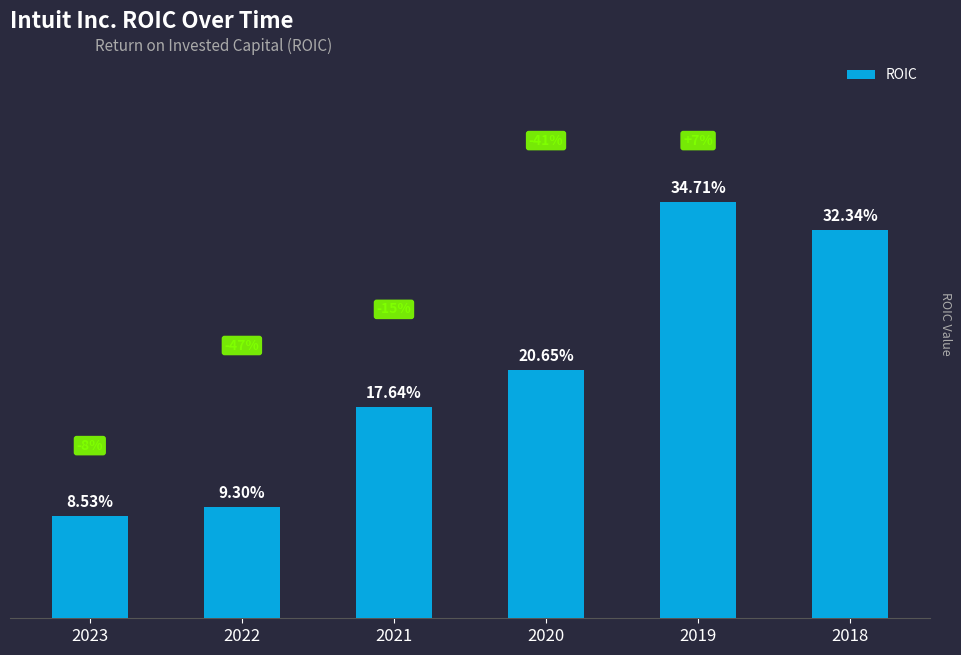

Rank the categories by value from lowest to highest.

2023, 2022, 2021, 2020, 2018, 2019